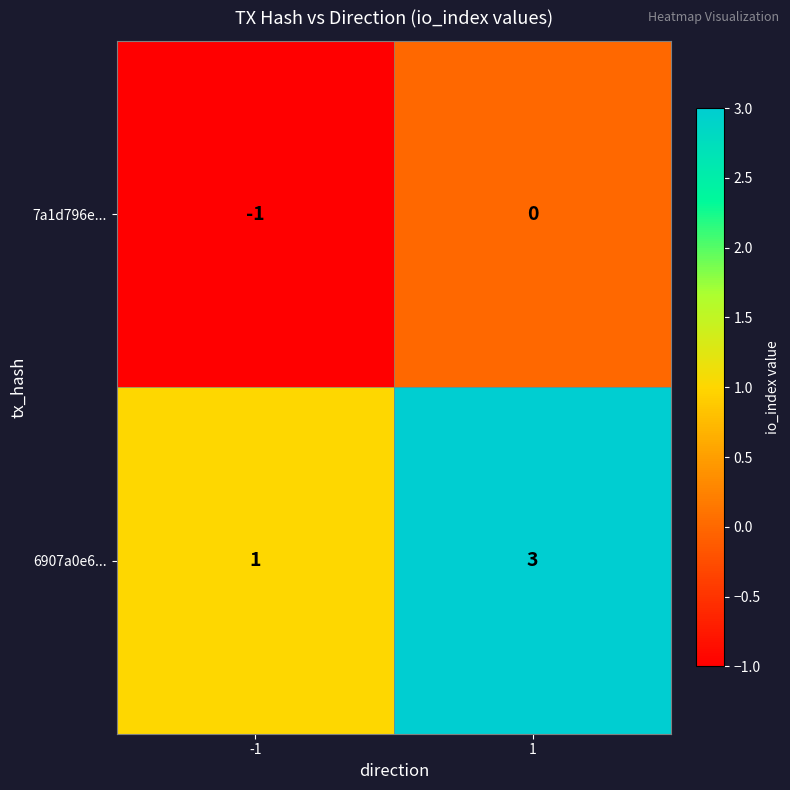

What is the sum of the 6907a0e6... values at -1 and 1?

4